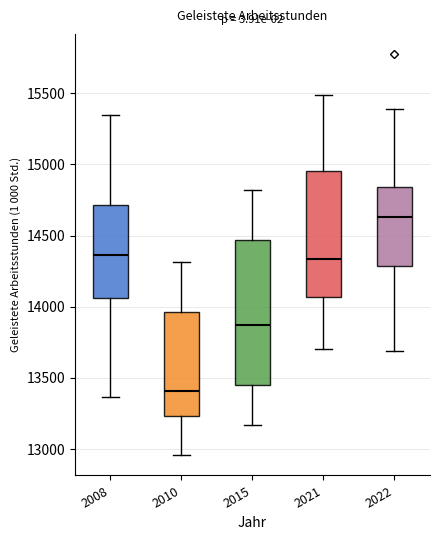

Where does the upper whisker of the box at x = 2021 end on the y-axis? The values are not printed on the chart, so give them approximately, as read against the axis.

15500